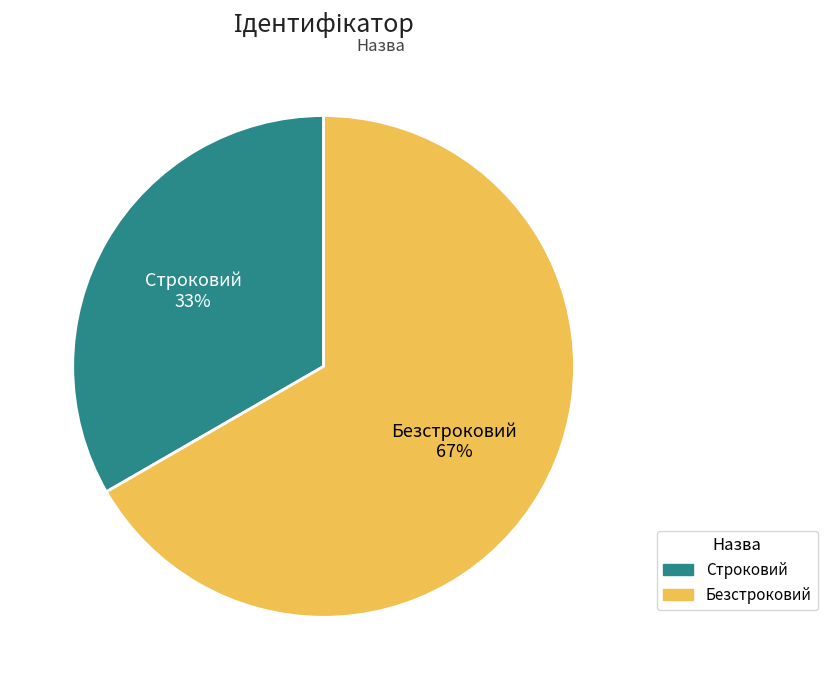

What is the ratio of the value at Строковий to the value at Безстроковий?

0.5